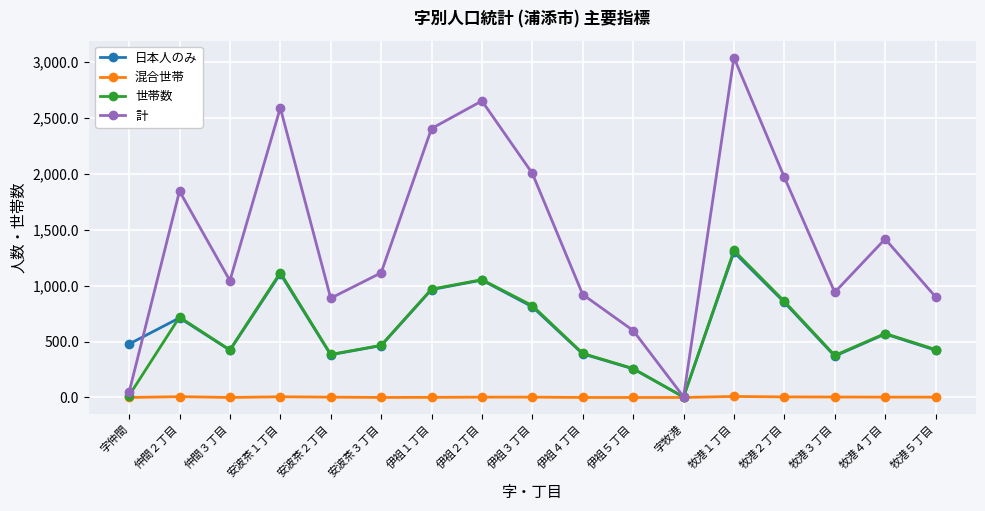

Which series has the widest spread of values?

計